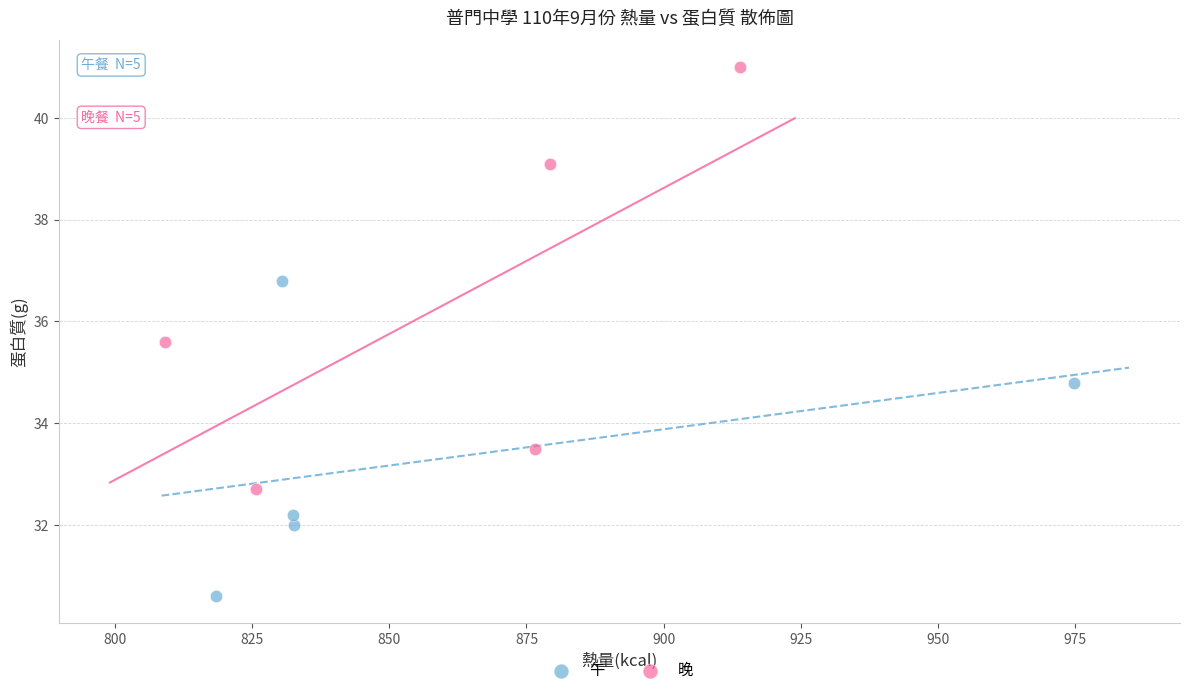

Which series has the widest spread of Y values?

晚